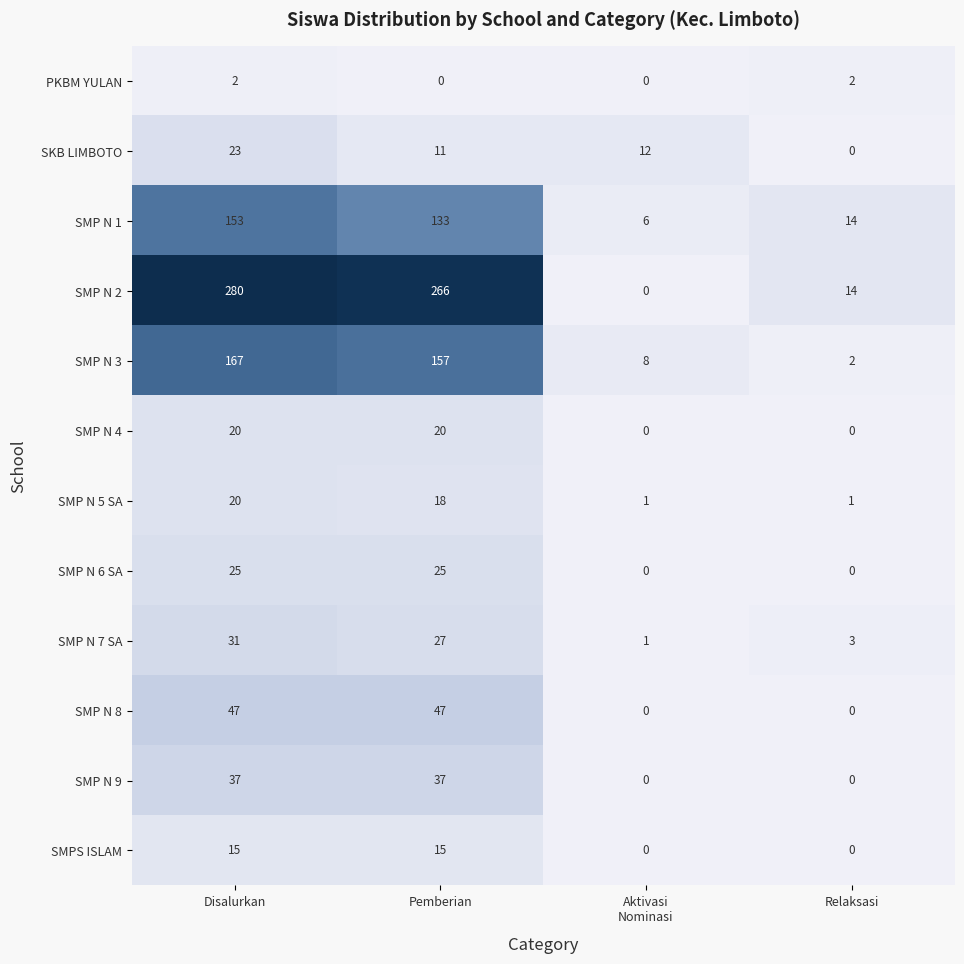

Rank the series at Pemberian from highest to lowest value.

SMP N 2, SMP N 3, SMP N 1, SMP N 8, SMP N 9, SMP N 7 SA, SMP N 6 SA, SMP N 4, SMP N 5 SA, SMPS ISLAM, SKB LIMBOTO, PKBM YULAN